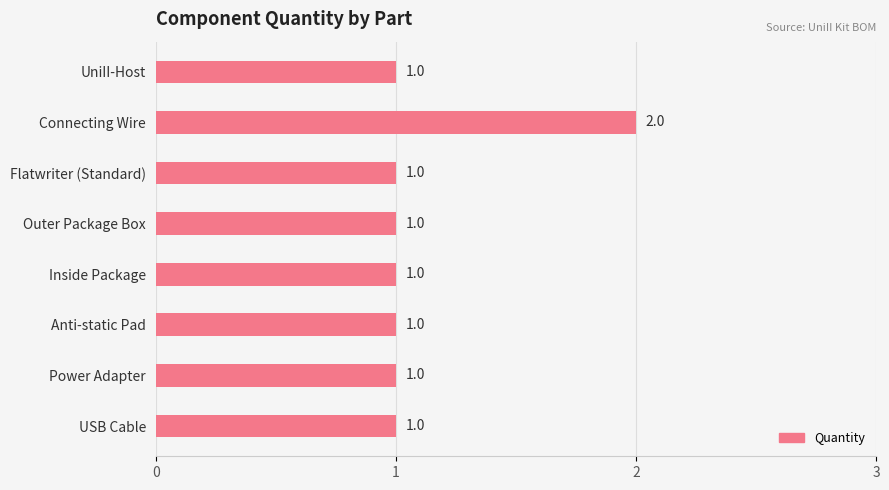

Count the number of data series in this chart.

1